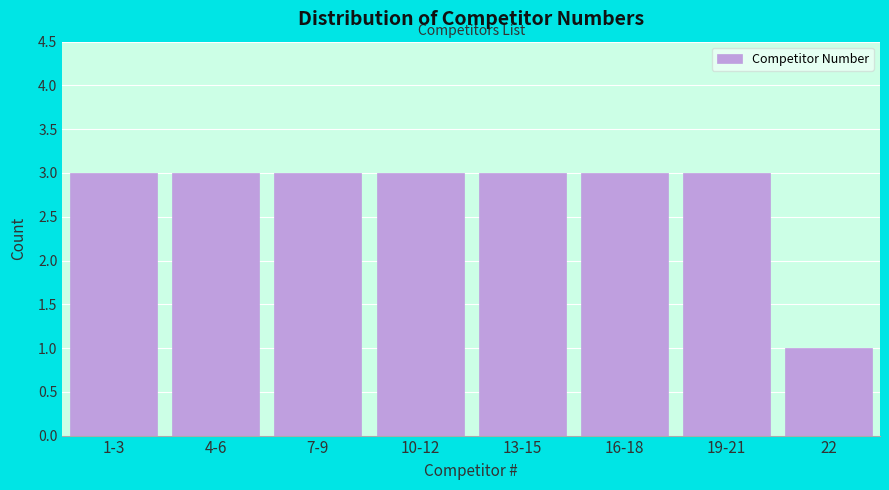

Reading left to right, extract all data points from this chart.

1-3=3	4-6=3	7-9=3	10-12=3	13-15=3	16-18=3	19-21=3	22=1